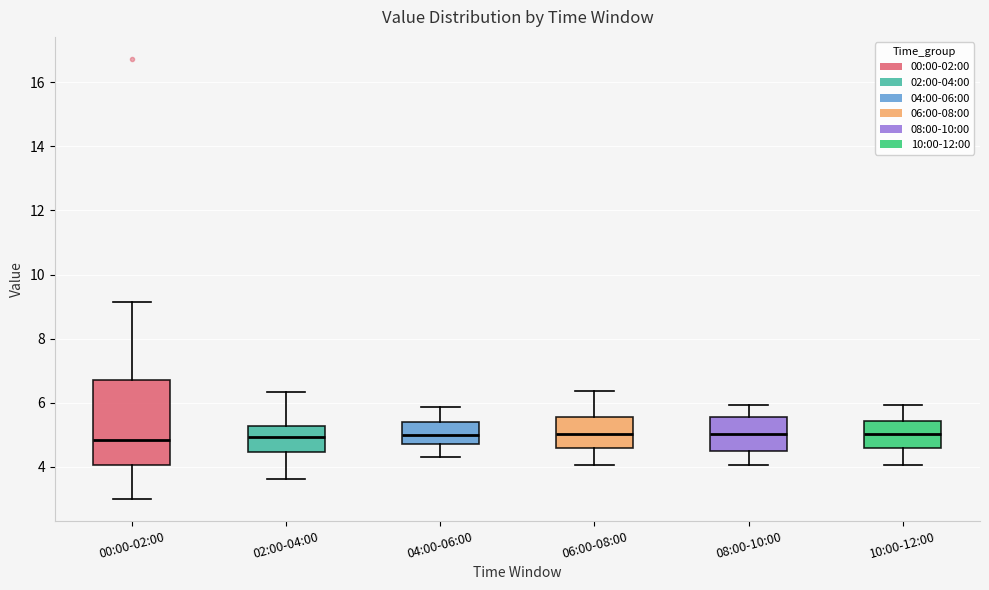

Where does the lower whisker of the box for 02:00-04:00 end on the y-axis? The values are not printed on the chart, so give them approximately, as read against the axis.

3.6